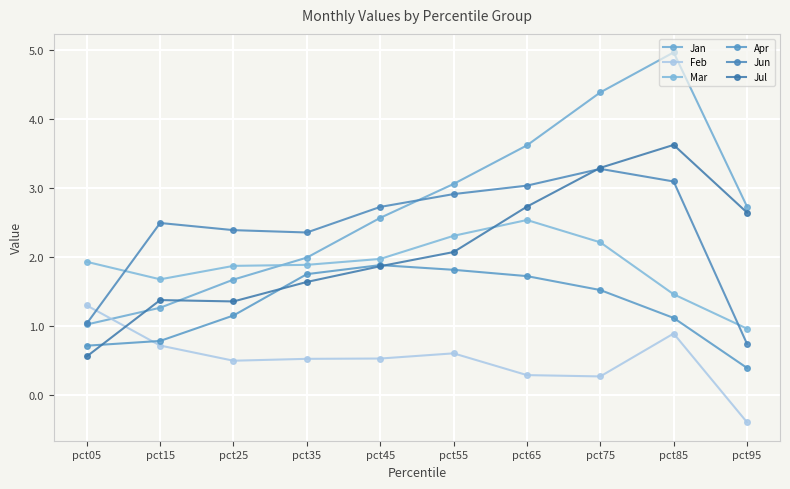

What is the value of the Feb point at the 8th from the left?

0.3